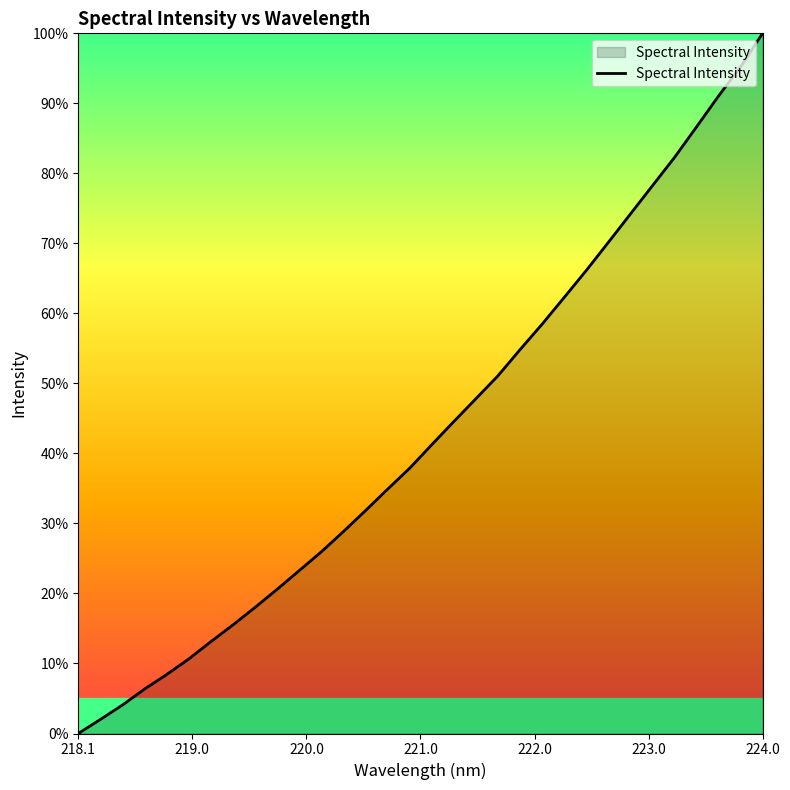

What is the greatest value displayed?

100.0